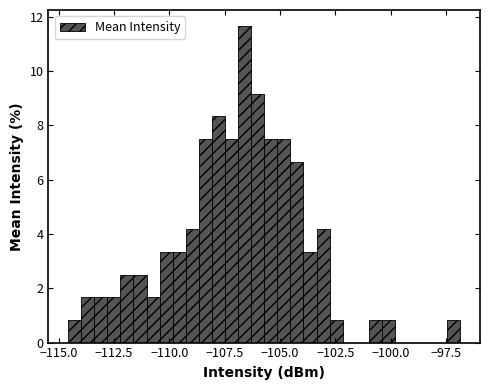

Around what value on the x-axis is the tallest bar? Give the approximate position of its centre, as read against the axis.

-106.5